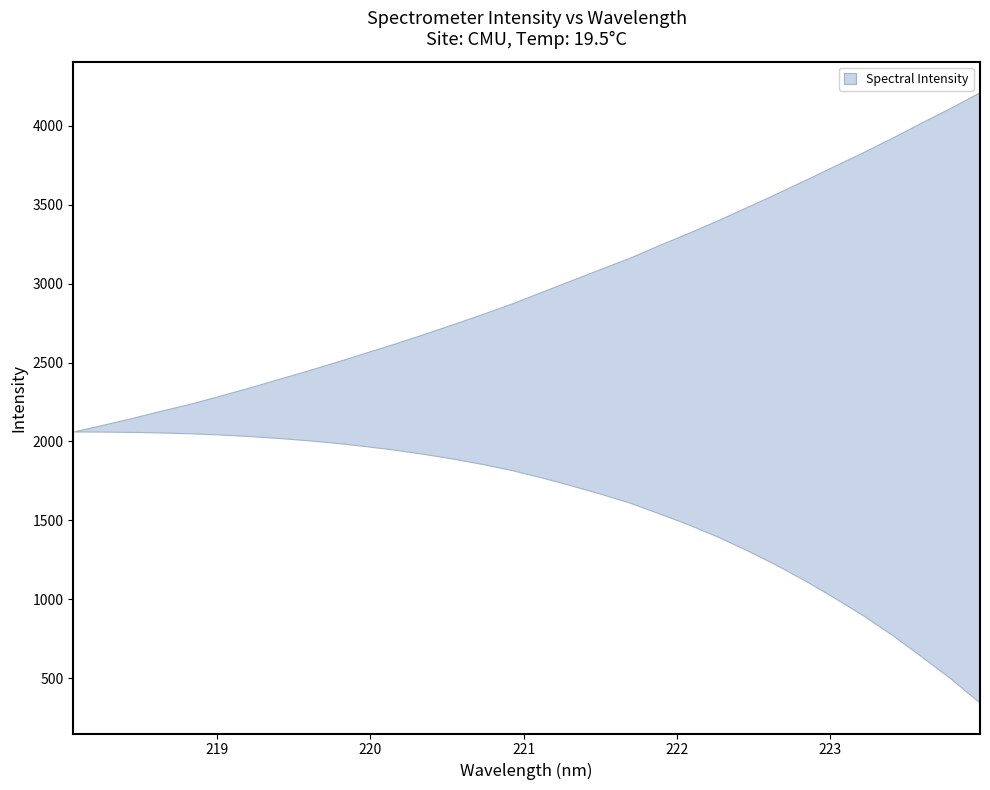

Reading left to right, transcribe all the data shown in this chart.

2063.2	2105.1	2148.7	2195.1	2239.2	2289.3	2341.5	2395.3	2449.4	2505.2	2563.6	2621.5	2682.7	2745.0	2809.2	2875.8	2947.8	3020.3	3092.1	3163.2	3243.1	3319.9	3399.8	3483.4	3568.3	3655.7	3744.8	3833.1	3925.4	4021.3	4115.0	4213.6